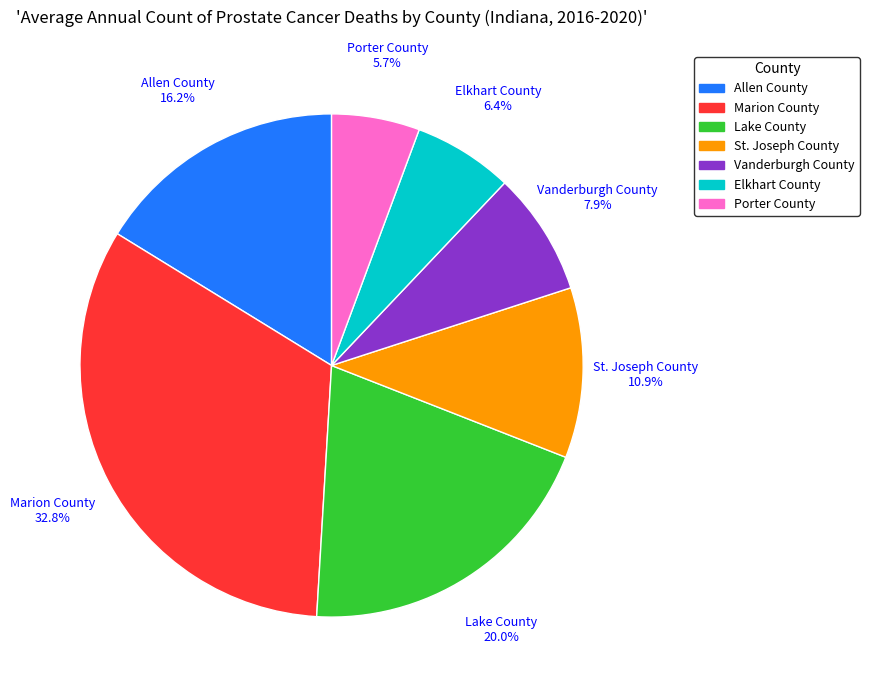

To the nearest percent, what is the difference between the largest and smallest slice percentages?

27%